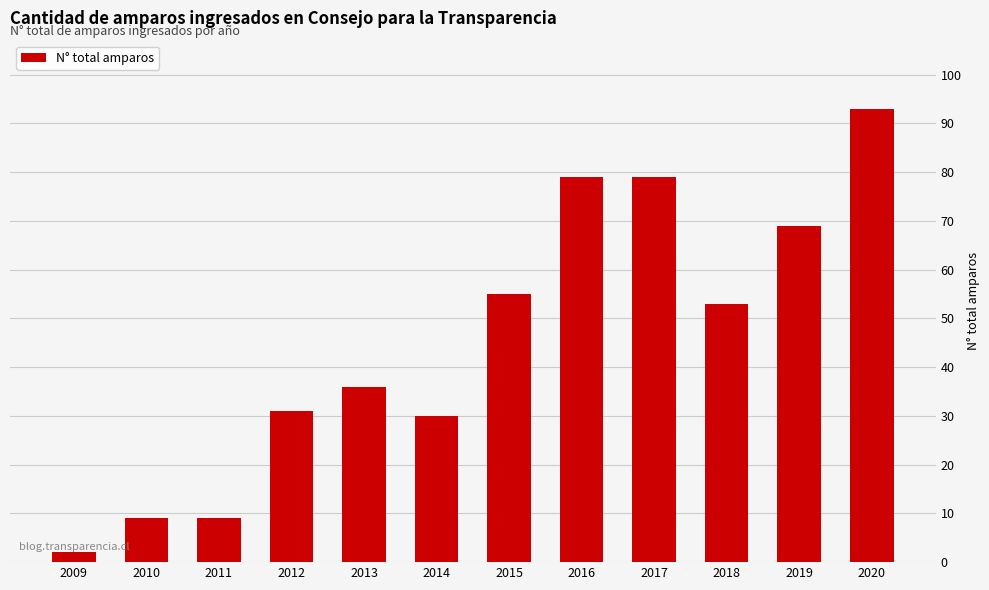

What is the approximate value at 2017?

79